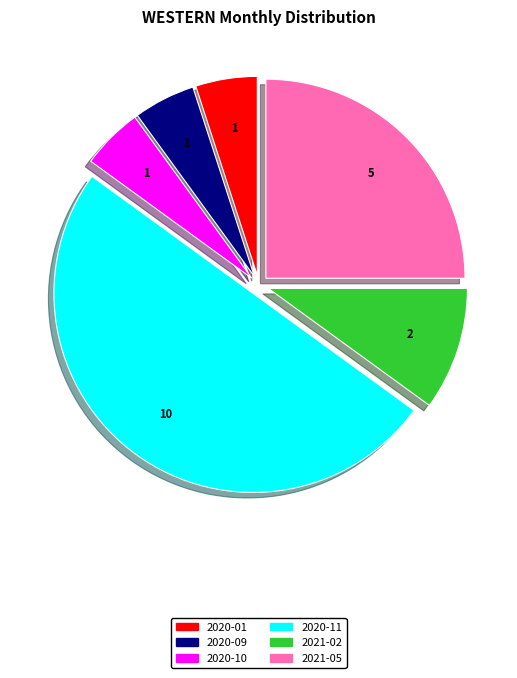

Is it true that 2020-10 is 1% of the pie?

False